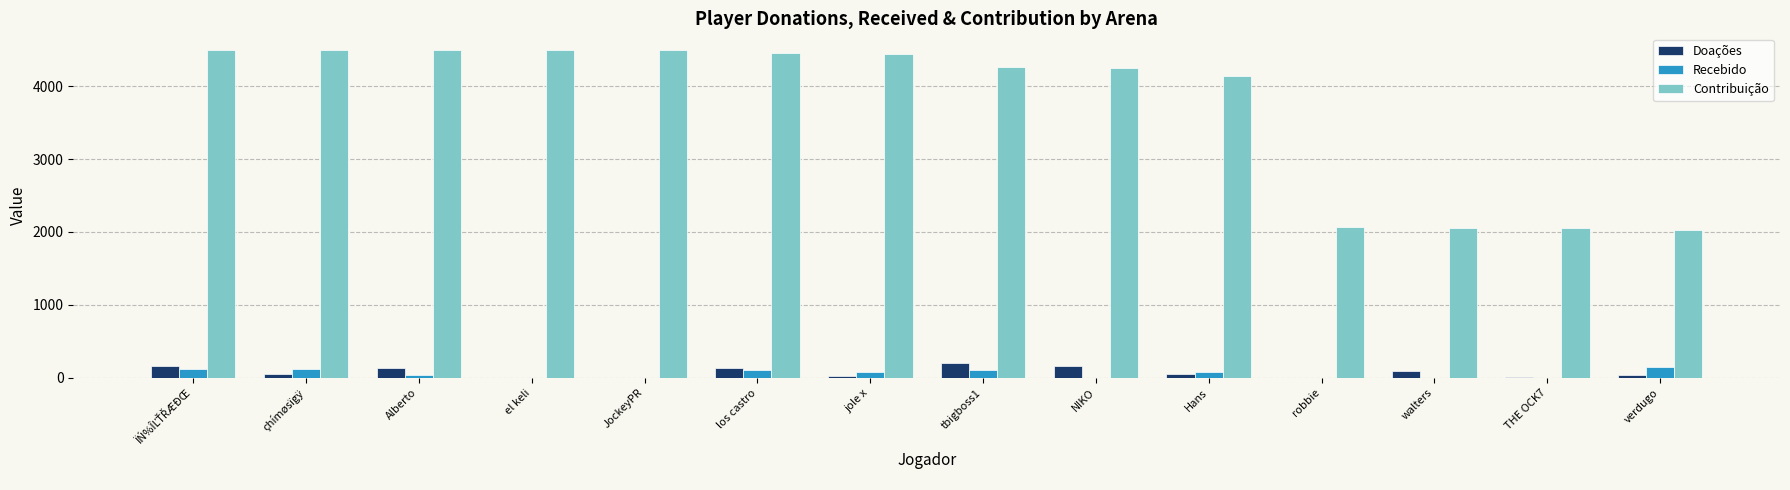

Which series has the largest total across all categories?

Contribuição